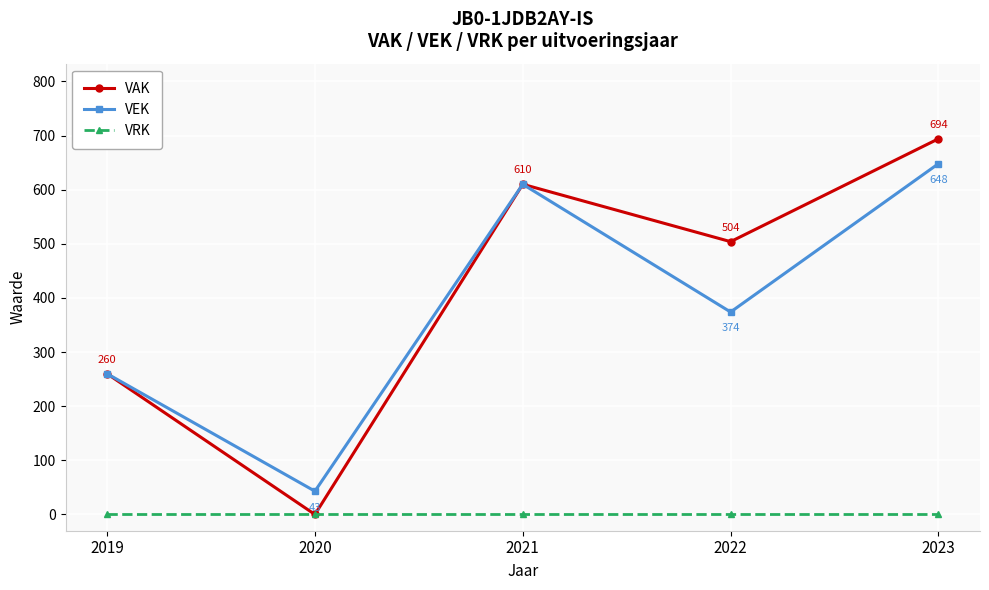

What value does the VAK series have at 2019, to the nearest 10?

260